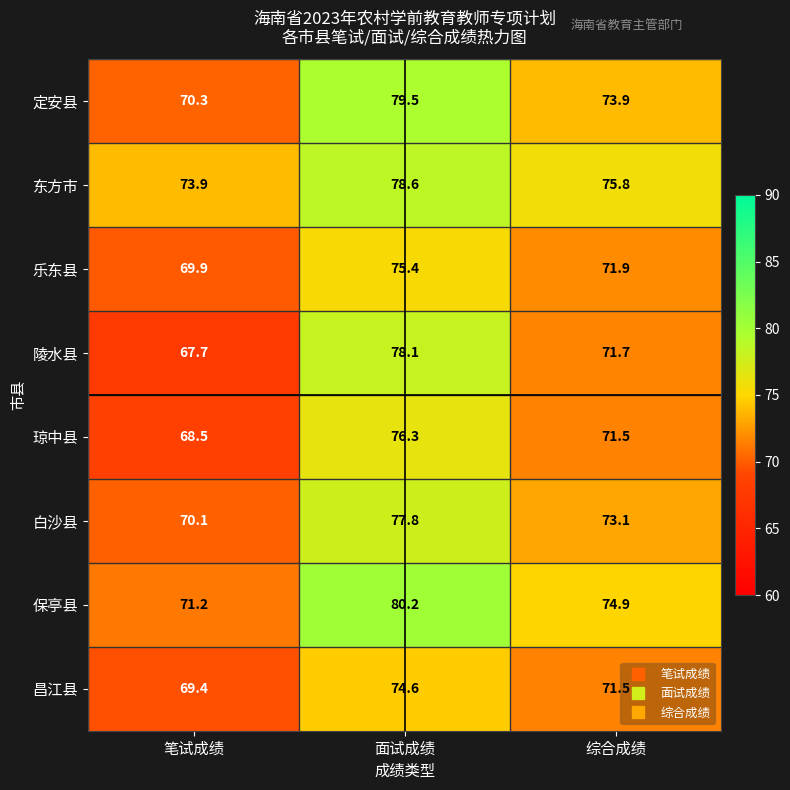

Count the number of categories in the chart.

3